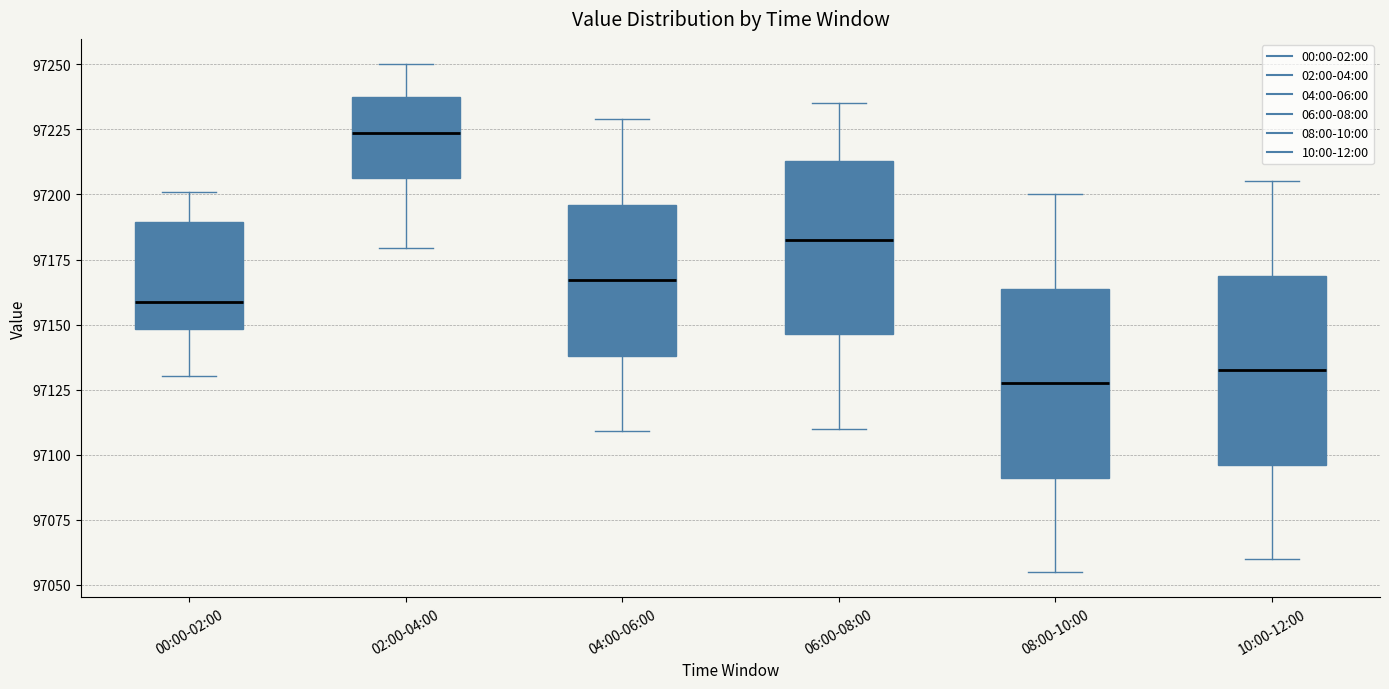

Reading left to right, transcribe this box plot: for each box, give where its median line is, the range the box spans, and where its two whiskers end, as read against the y-axis. The values are not printed on the chart, so give them approximately, as read against the axis.

00:00-02:00: median 97160, box 97150 to 97190, whiskers 97130 to 97200
02:00-04:00: median 97225, box 97205 to 97240, whiskers 97180 to 97250
04:00-06:00: median 97165, box 97140 to 97195, whiskers 97110 to 97230
06:00-08:00: median 97185, box 97145 to 97215, whiskers 97110 to 97235
08:00-10:00: median 97130, box 97090 to 97165, whiskers 97055 to 97200
10:00-12:00: median 97135, box 97095 to 97170, whiskers 97060 to 97205